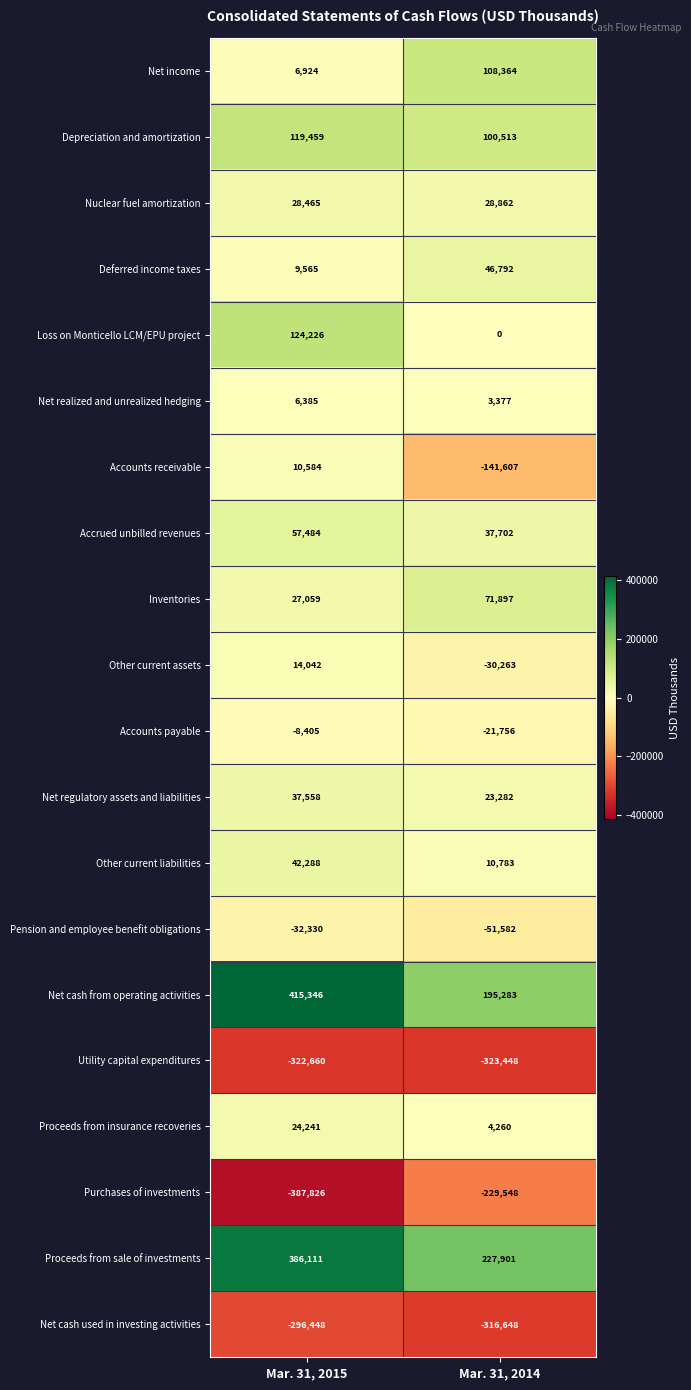

What is the sum of all Loss on Monticello LCM/EPU project values?

124226